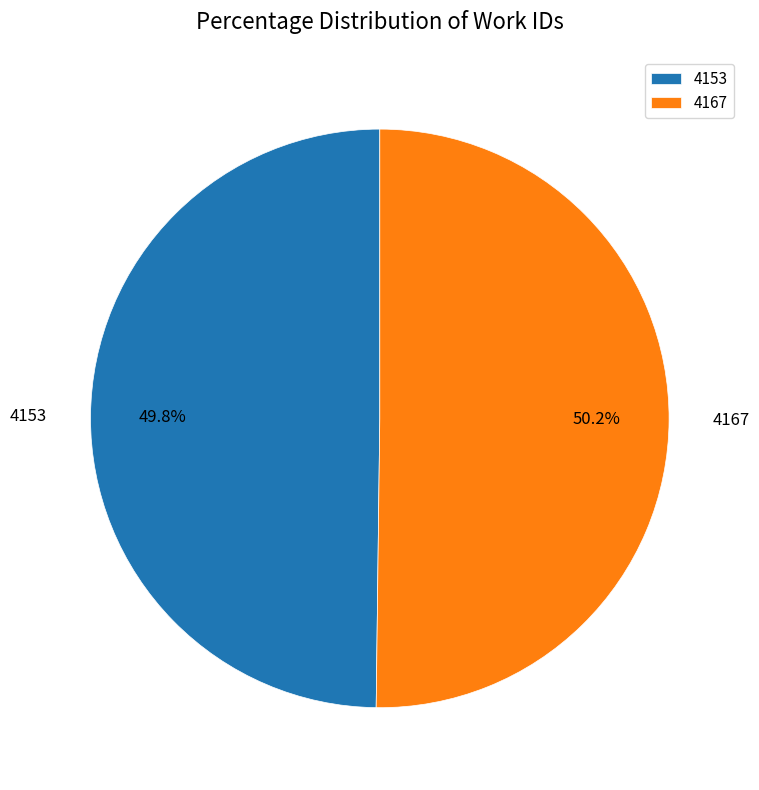

What percentage is NOT represented by 4153?

50.2%